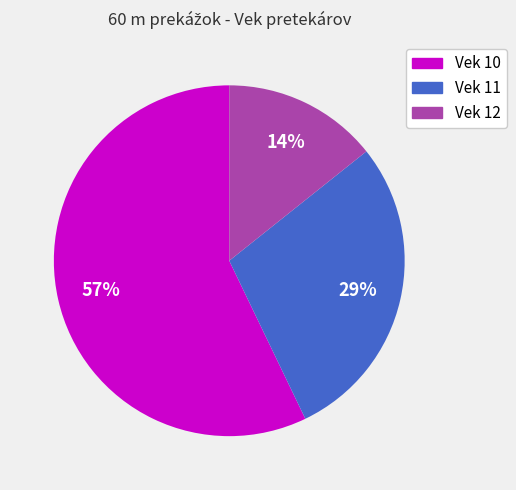

Does any single category account for the majority?

Yes